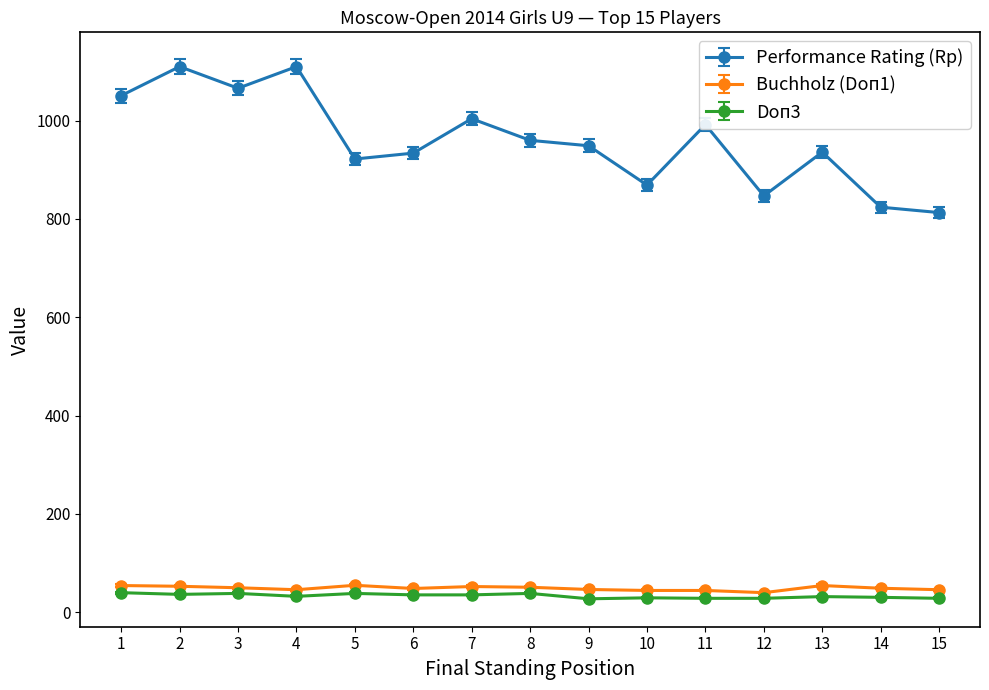

The Doп3 series shows 30.0 at 14. True or false?

True